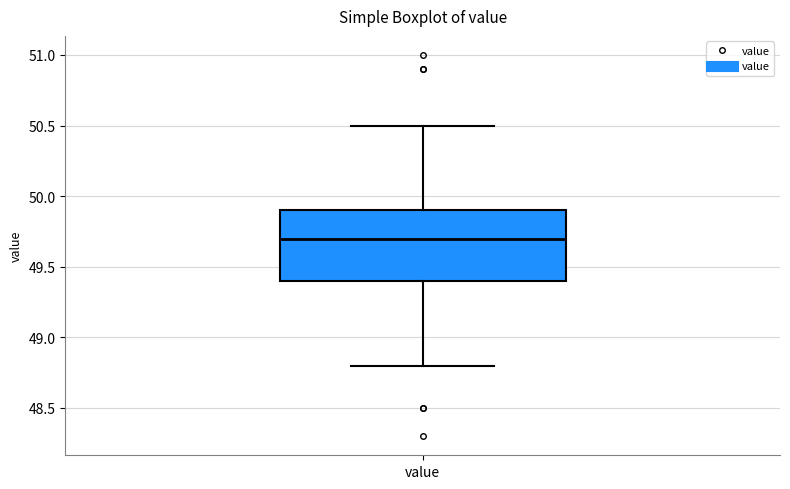

Transcribe this box plot: give where the median line is, the range the box spans, and where the two whiskers end, as read against the y-axis. The values are not printed on the chart, so give them approximately, as read against the axis.

median 49.7, box 49.4 to 49.9, whiskers 48.8 to 50.5